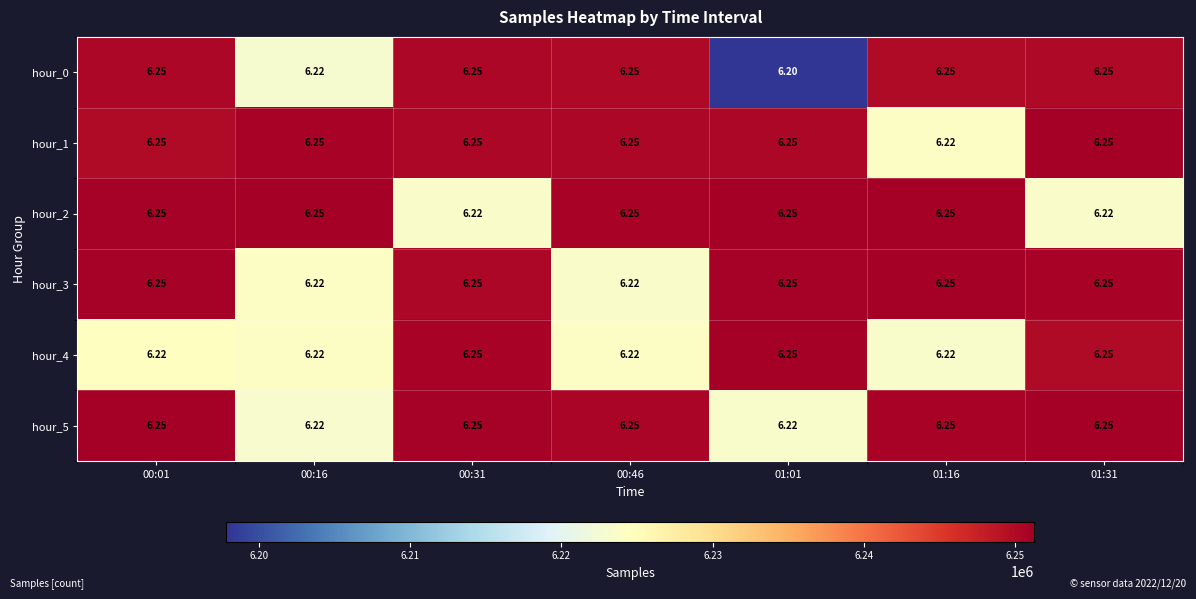

Is the value of hour_2 at 00:31 greater than the value of hour_3 at 00:01?

No